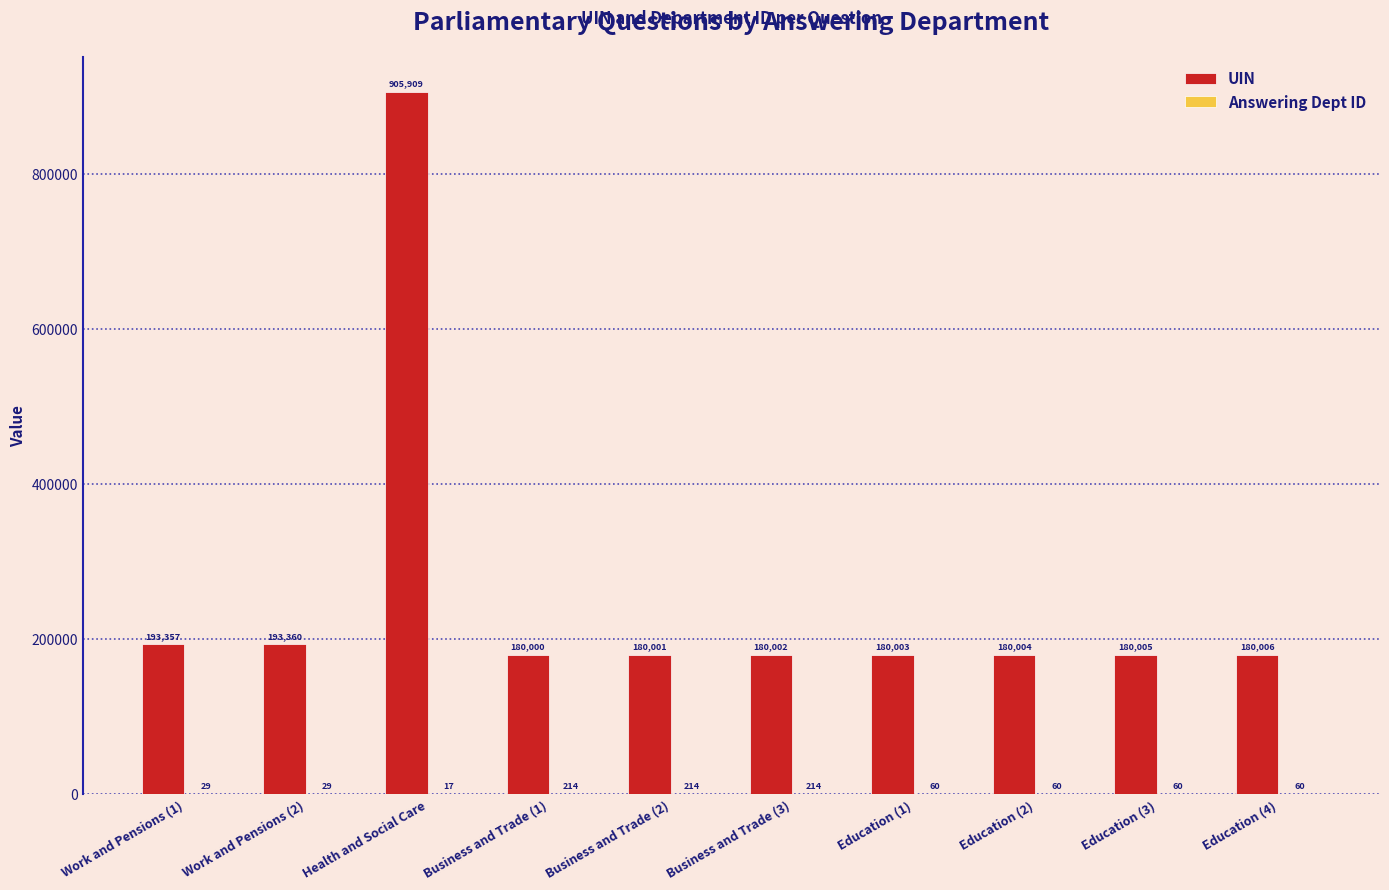

At which category is the sum across all series the highest?

Health and Social Care